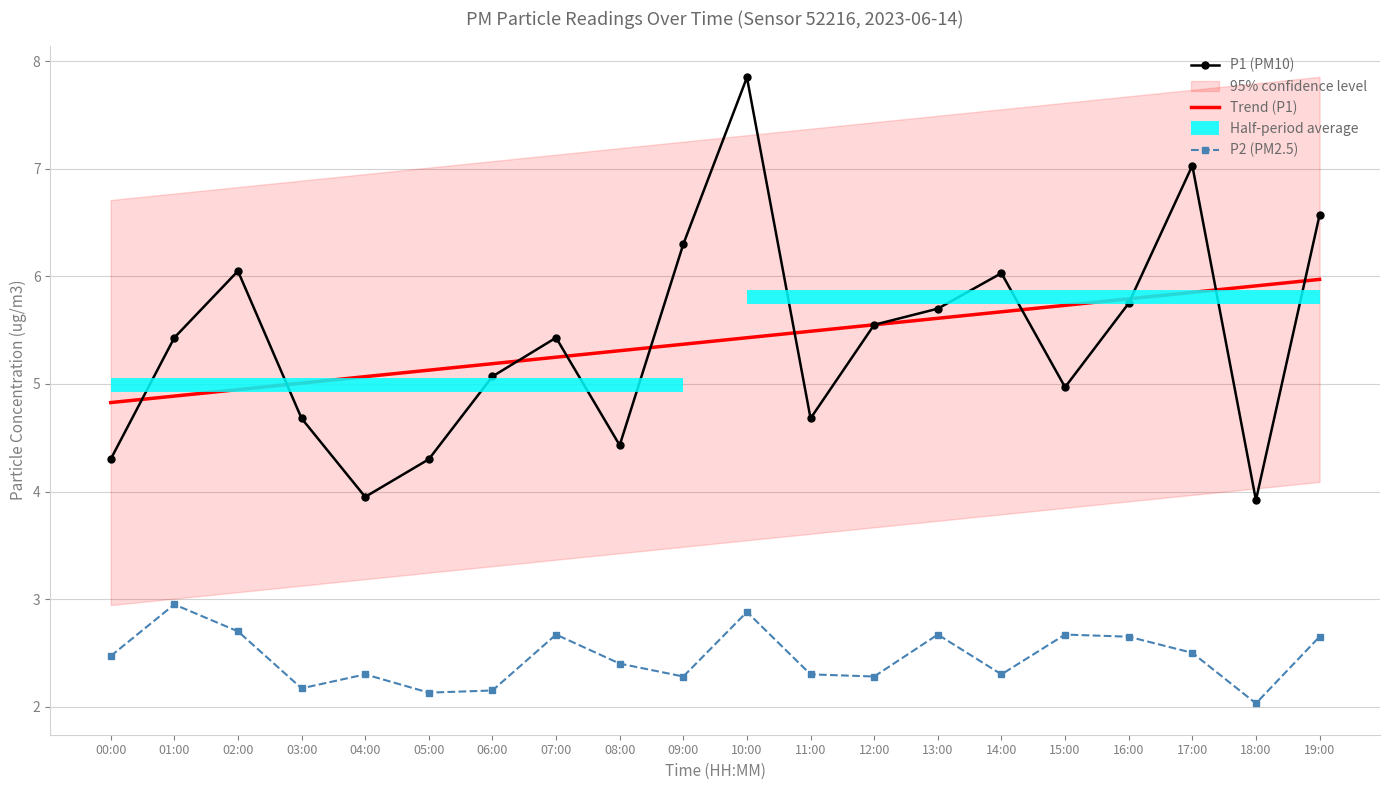

What is the difference between the maximum and minimum values in the P1 (PM10) series?

3.9